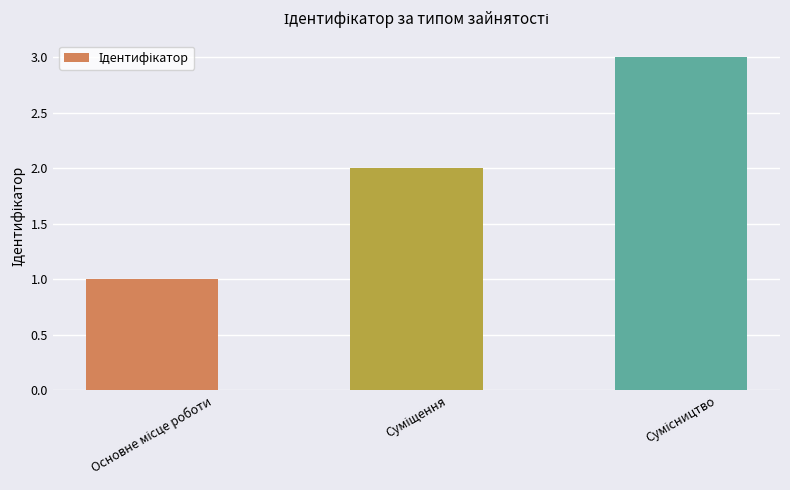

What is the sum of all values?

6